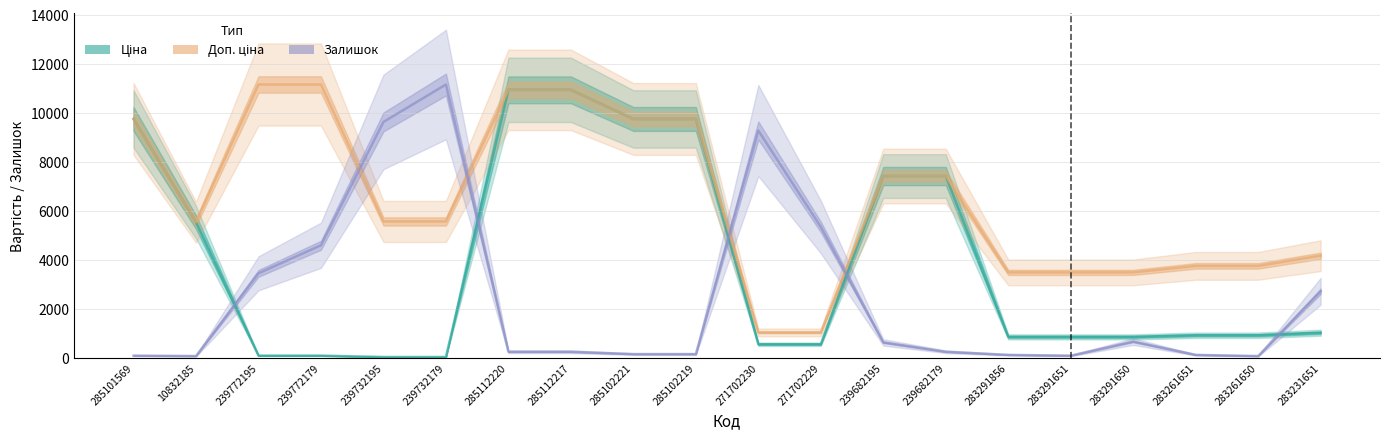

After their last crossing, which series has the higher values: Доп. ціна or Залишок (масштаб)?

Доп. ціна